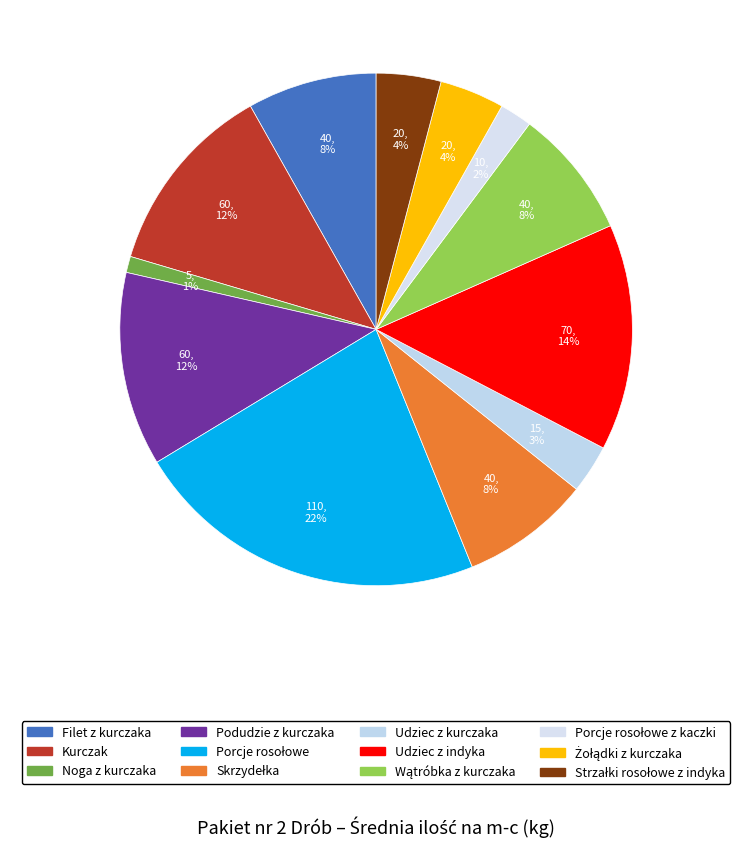

How many slices are in this pie chart?

12